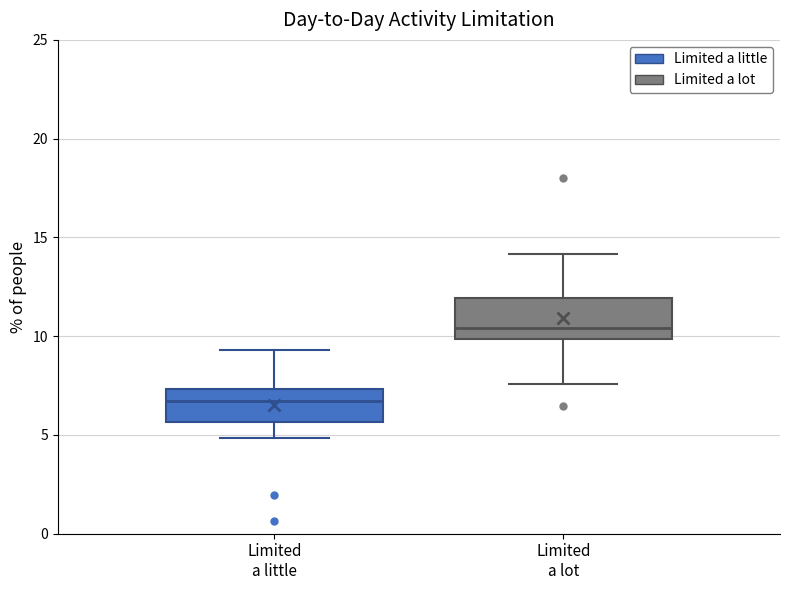

Reading left to right, read every box against the y-axis: the position of its median line, the range the box covers, and the ends of its whiskers. The values are not printed on the chart, so give them approximately, as read against the axis.

Limited a little: median 6.5, box 5.5 to 7.5, whiskers 5.0 to 9.5
Limited a lot: median 10.5, box 10.0 to 12.0, whiskers 7.5 to 14.0